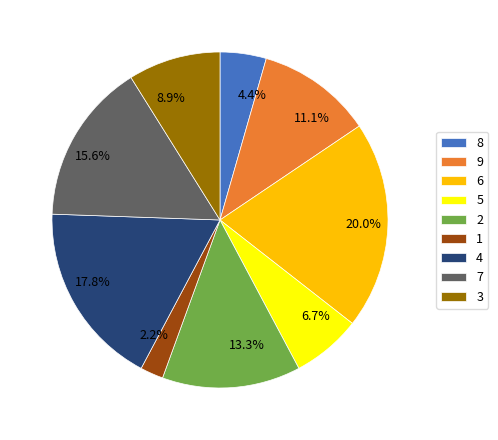

Is the sum of 9 and 7 greater than half?

No